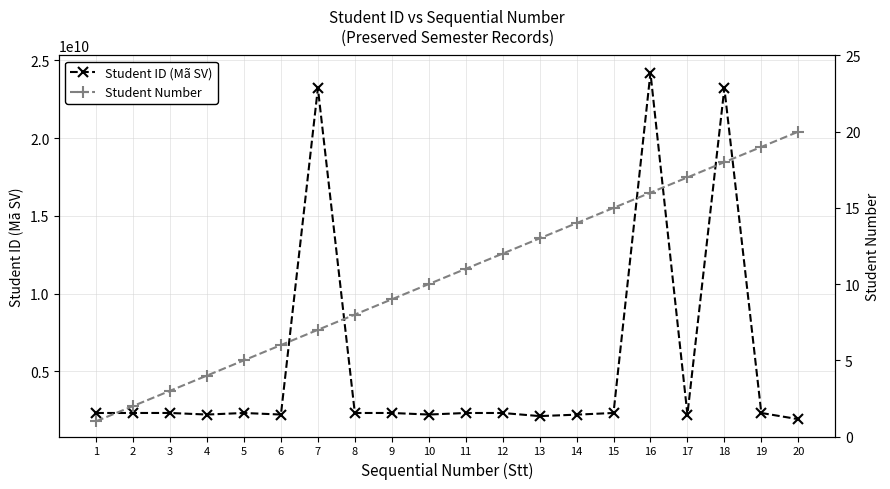

Reading left to right, what are all the values shown in this chart?

Student ID (Mã SV): 2320311807	2320528923	2321716903	2220217570	2320716656	2220118043	23217211045	2320214301	2321315832	2220217546	2320315810	2320355920	2120253874	2212710535	2321724710	24205310949	2220727338	23216112079	2320519453	1921715748
Student Number: 1	2	3	4	5	6	7	8	9	10	11	12	13	14	15	16	17	18	19	20